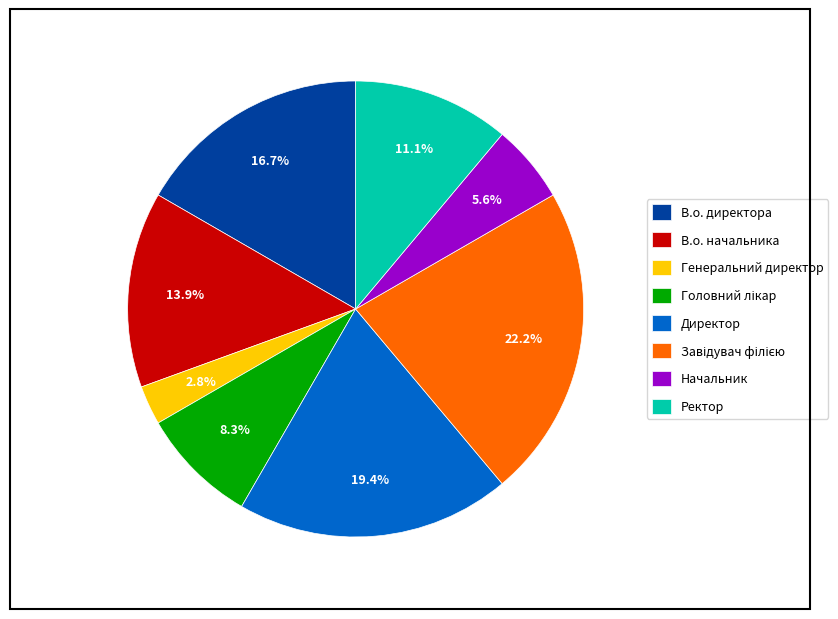

Which slice is the smallest?

Генеральний директор